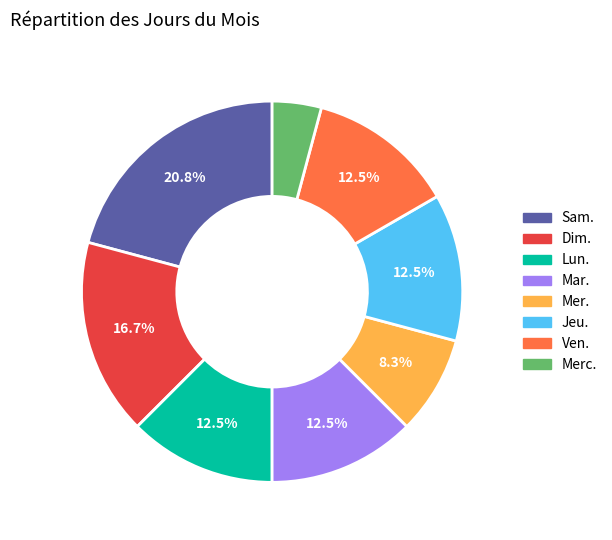

Do Mar. and Ven. together represent more than half of the pie?

No